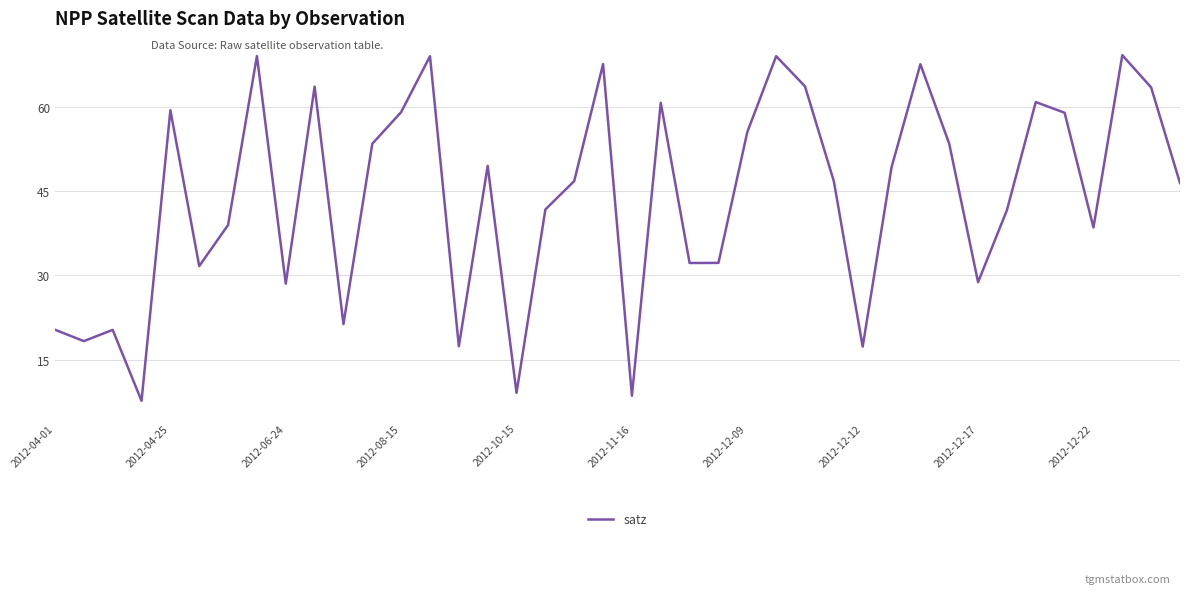

True or false: the data has more than 1 interior local peaks.

True